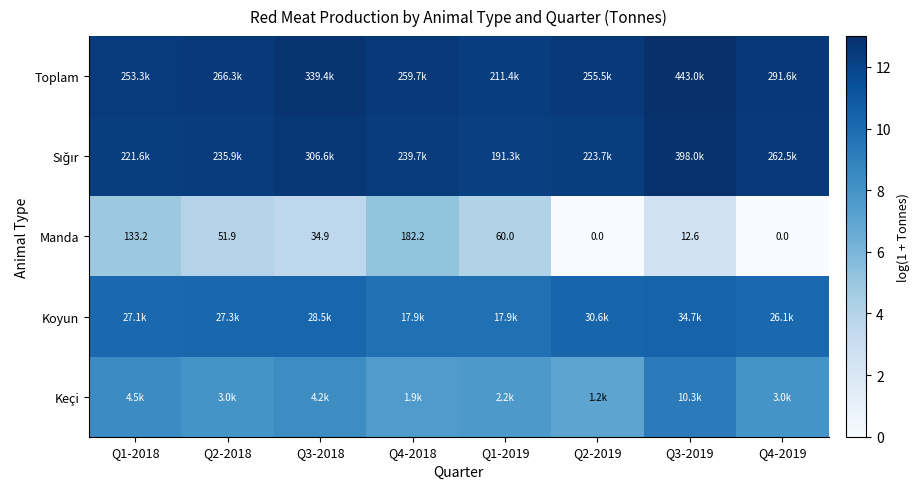

What is the spread (max minus min) of values at Q4-2018?

7.3